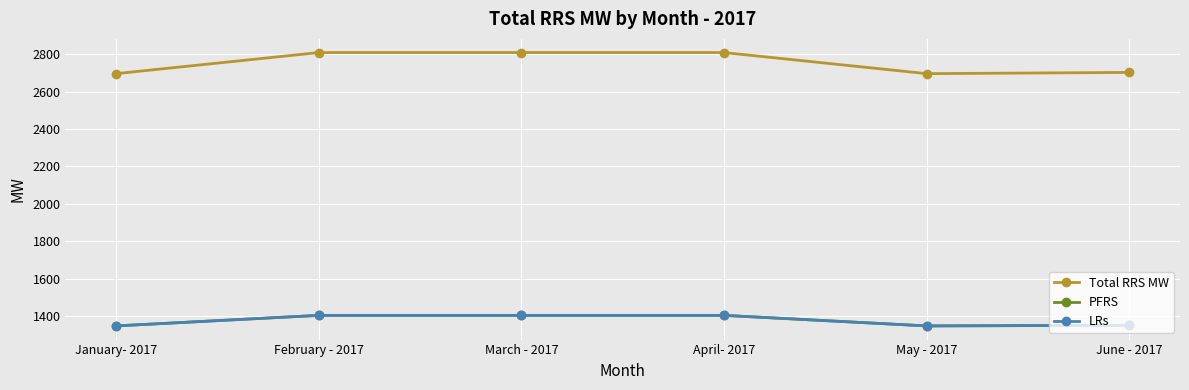

True or false: LRs has more than 0 interior local peaks.

False